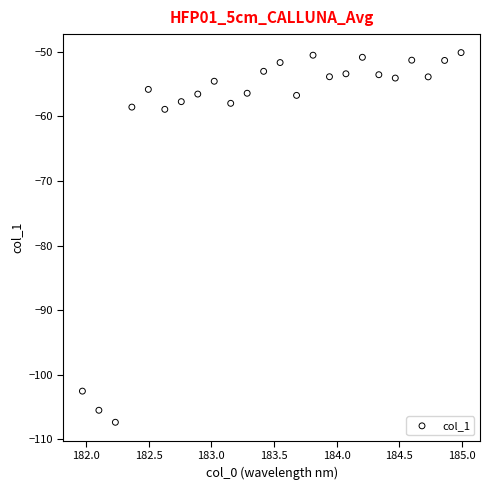

What is the range of X values (max minus min)?

3.0